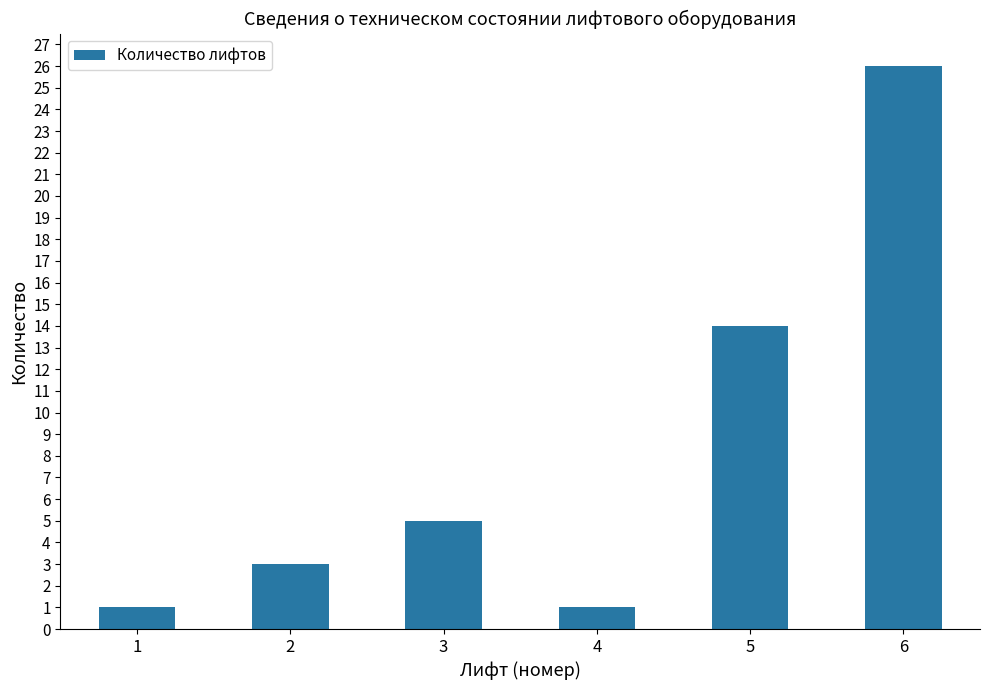

What is the greatest value displayed?

26